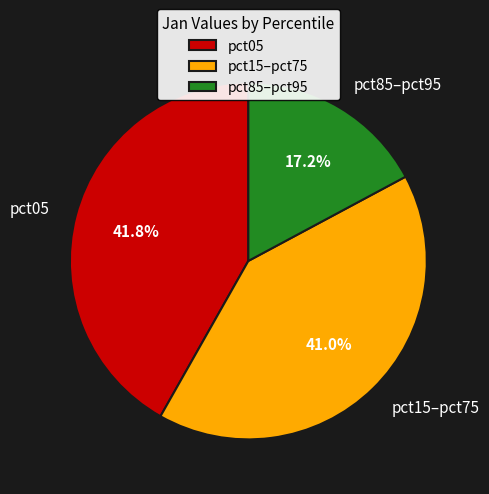

Approximately how many times larger is the value at pct85–pct95 compared to pct15–pct75?

0.4